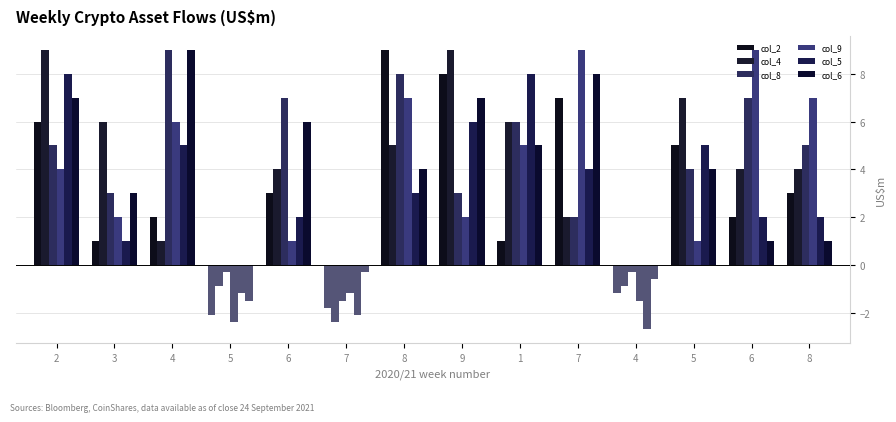

How many categories are shown in the chart?

14